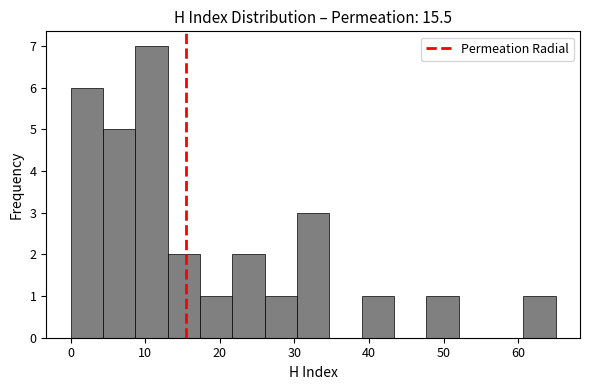

Over which range of the x-axis is the bar tallest?

9 to 13